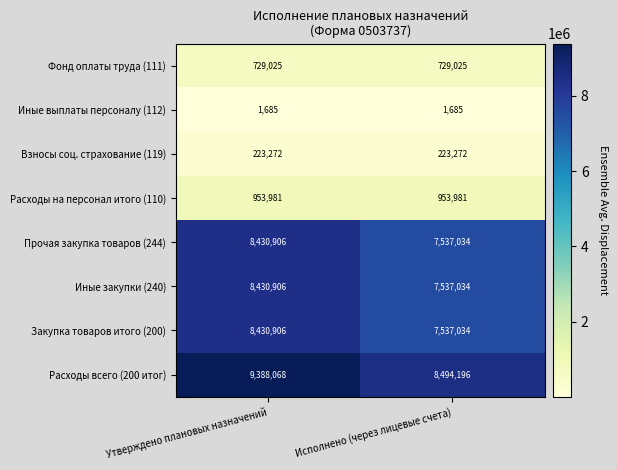

What is the lowest value of the Иные выплаты персоналу (112) series?

1685